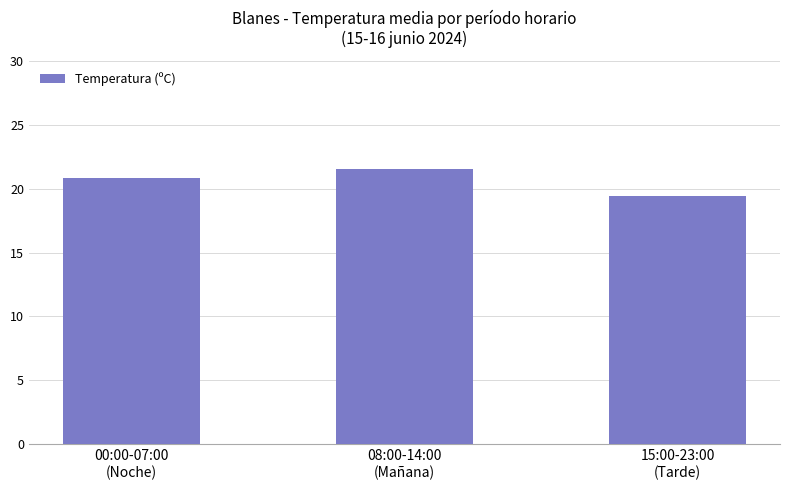

Between 15:00-23:00
(Tarde) and 00:00-07:00
(Noche), which is larger?

00:00-07:00
(Noche)